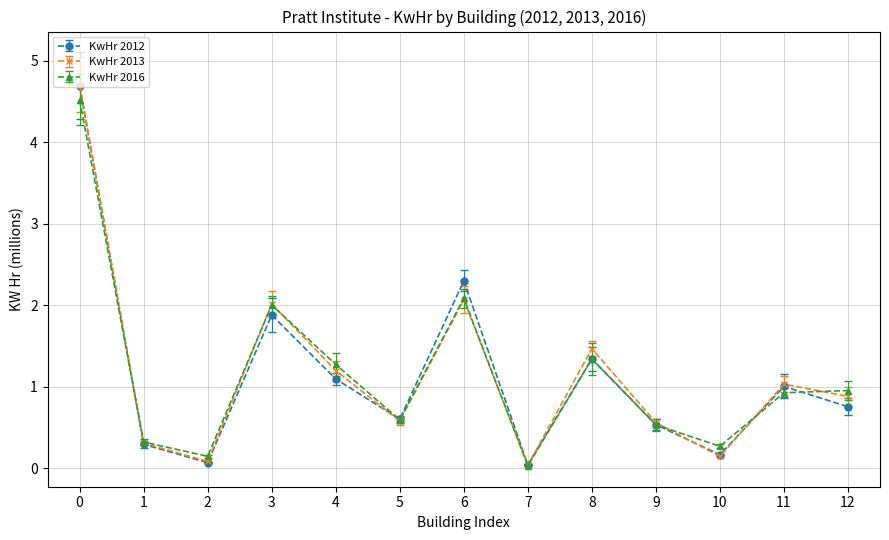

Does the chart display data point markers on the line(s)?

Yes